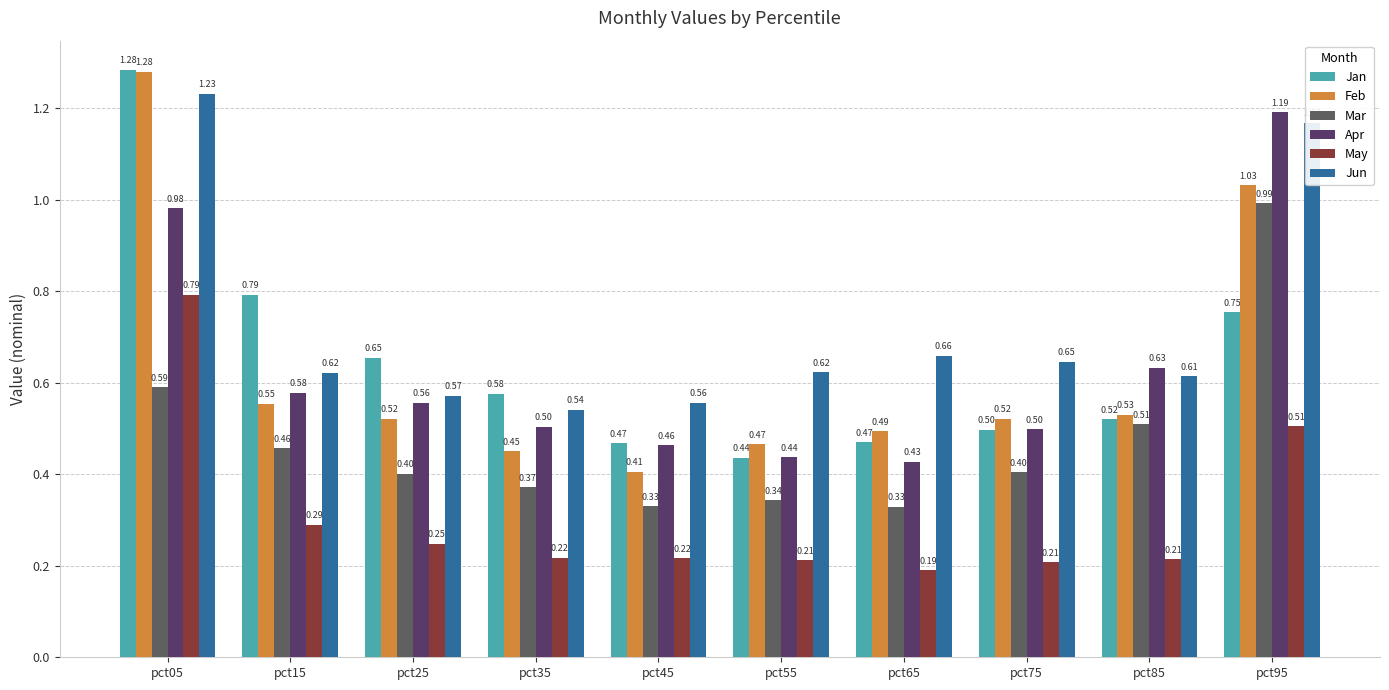

At pct25, list the series in order from largest to smallest.

Jan, Jun, Apr, Feb, Mar, May